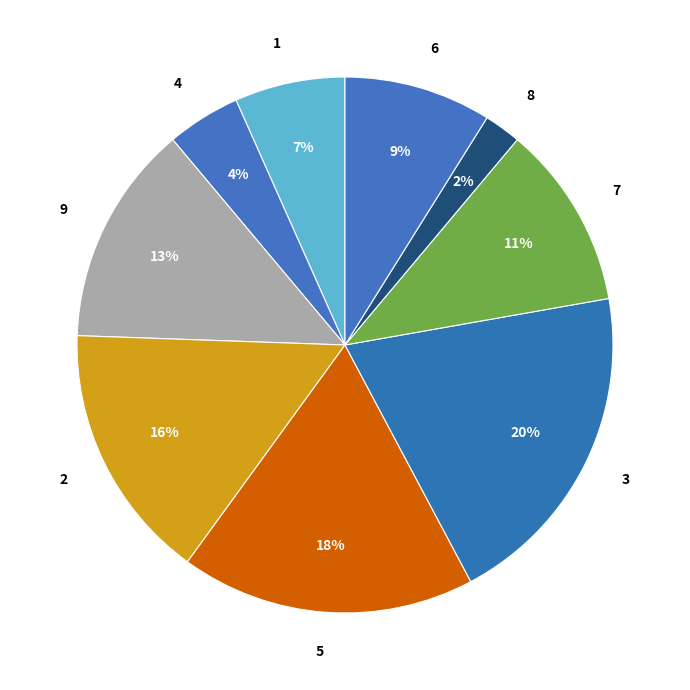

What is the largest slice in the pie chart?

3